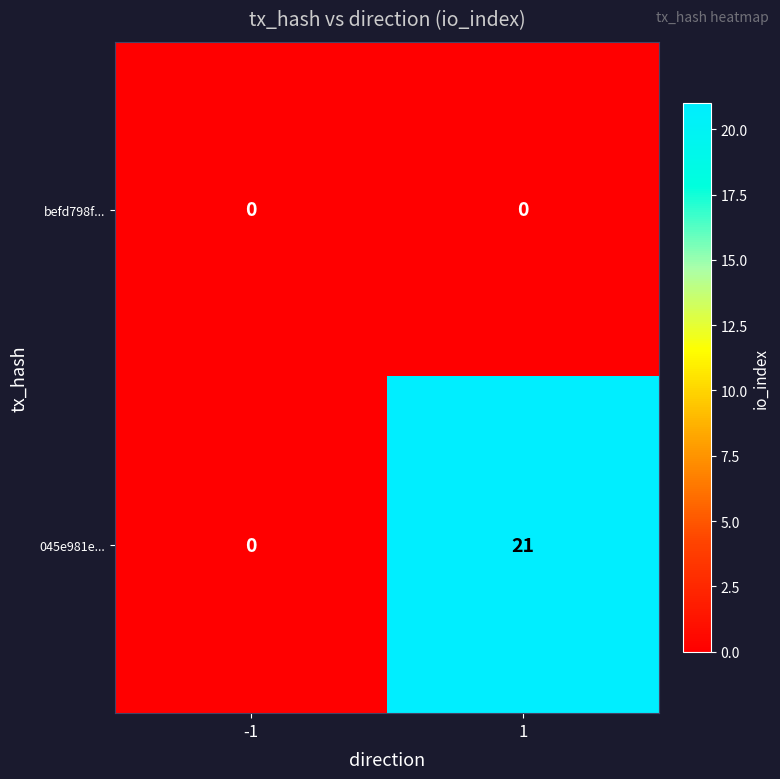

Rank the series at 1 from lowest to highest value.

befd798f..., 045e981e...